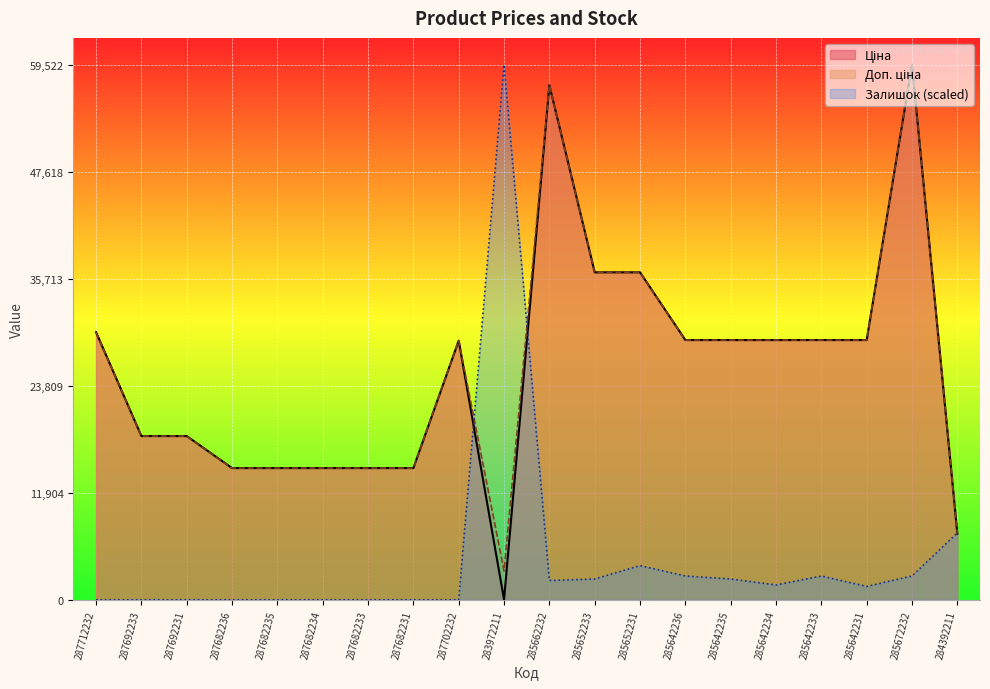

Which label corresponds to the largest value in the chart?

285672232